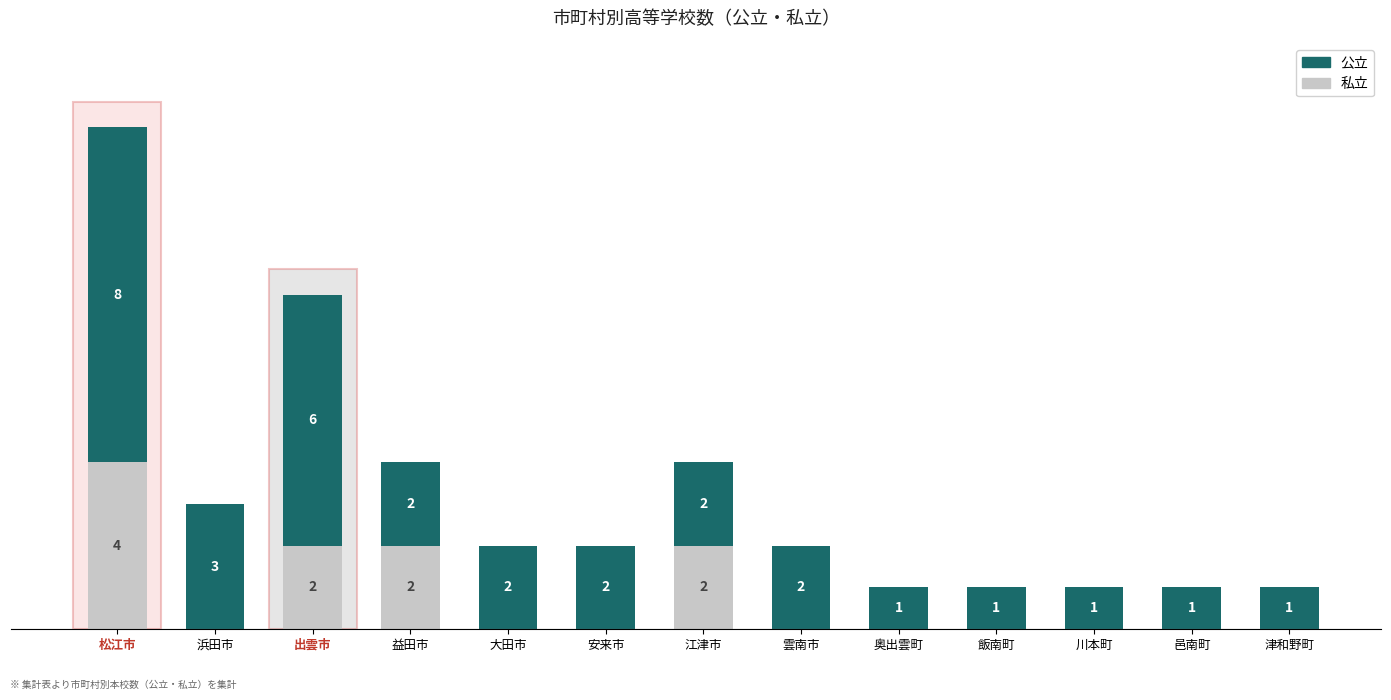

At which category is the sum across all series the highest?

松江市